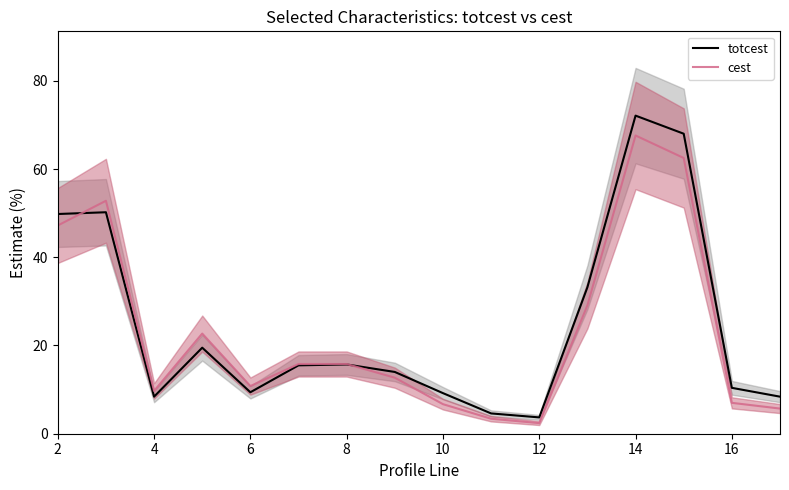

What is the highest value of the totcest series?

72.1